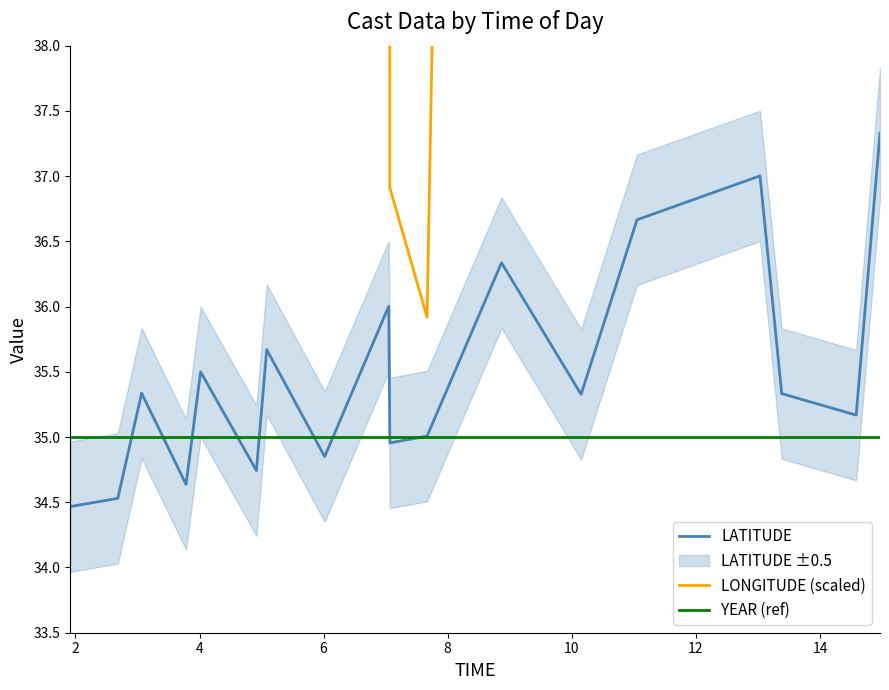

Between 10 and 14, which is larger?

10